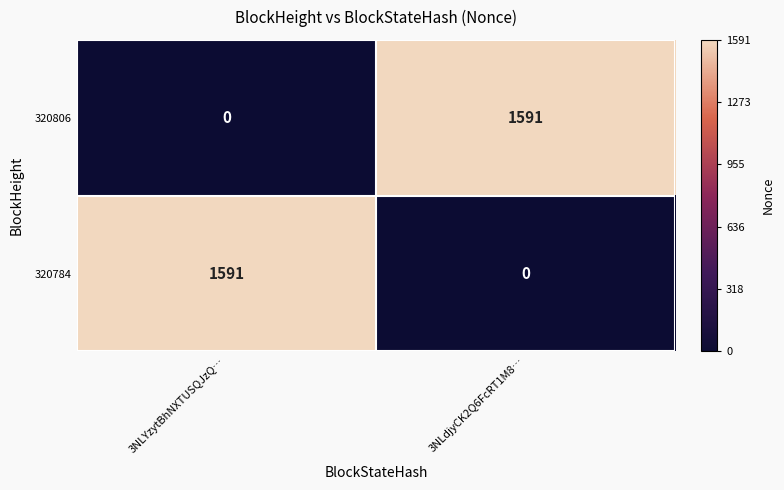

What is the average value of the 320806 series?

796